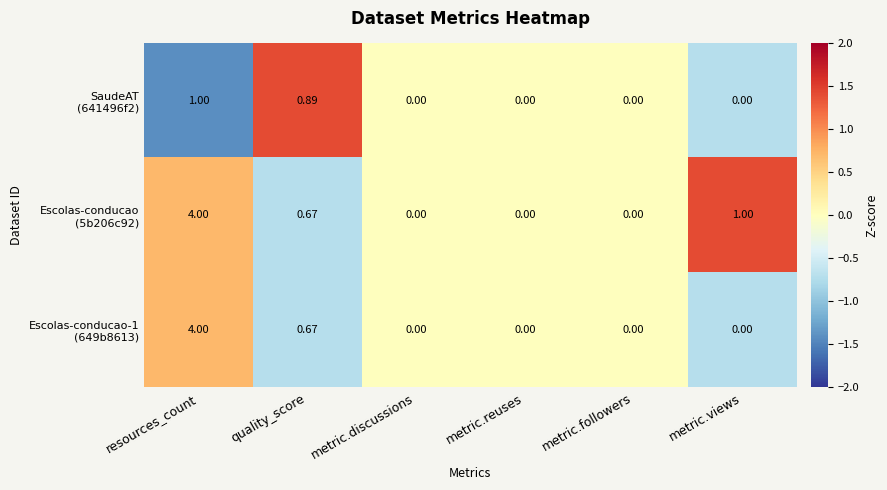

At which category is the sum across all series the highest?

resources_count